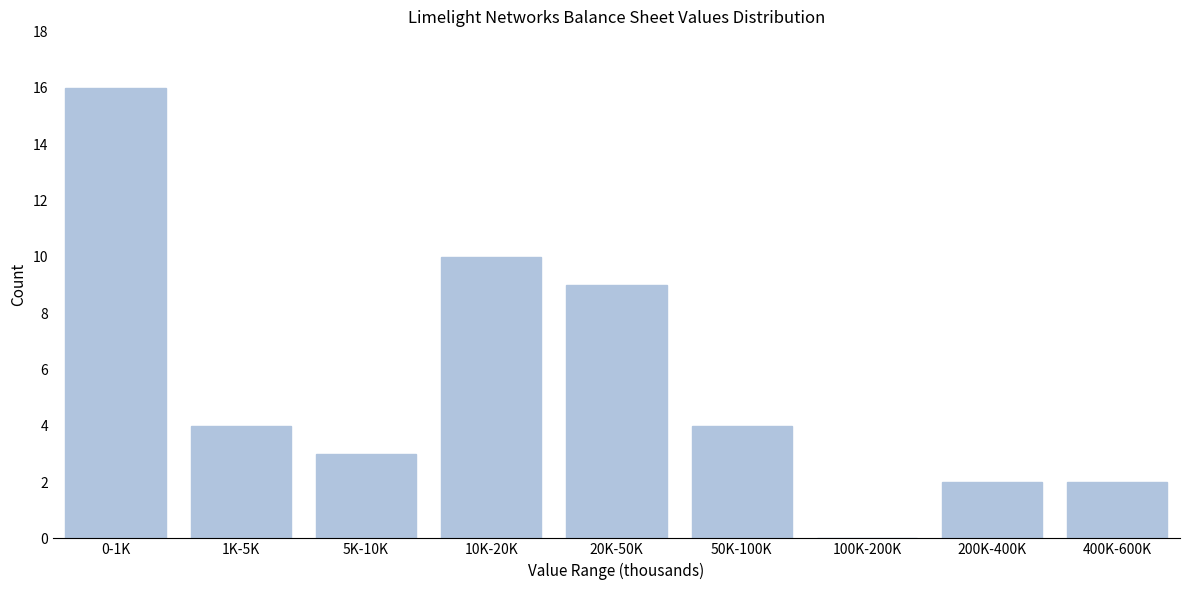

Reading left to right, what are all the values shown in this chart?

0-1K=16	1K-5K=4	5K-10K=3	10K-20K=10	20K-50K=9	50K-100K=4	100K-200K=0	200K-400K=2	400K-600K=2